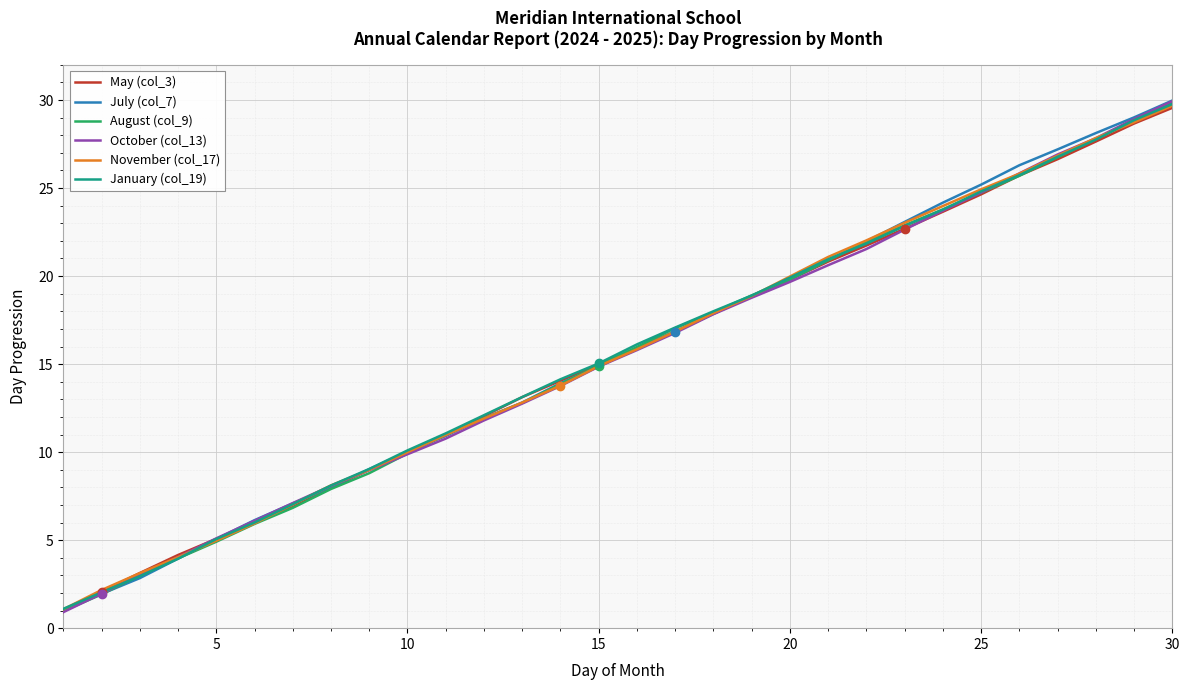

What is the minimum value for November (col_17)?

1.1